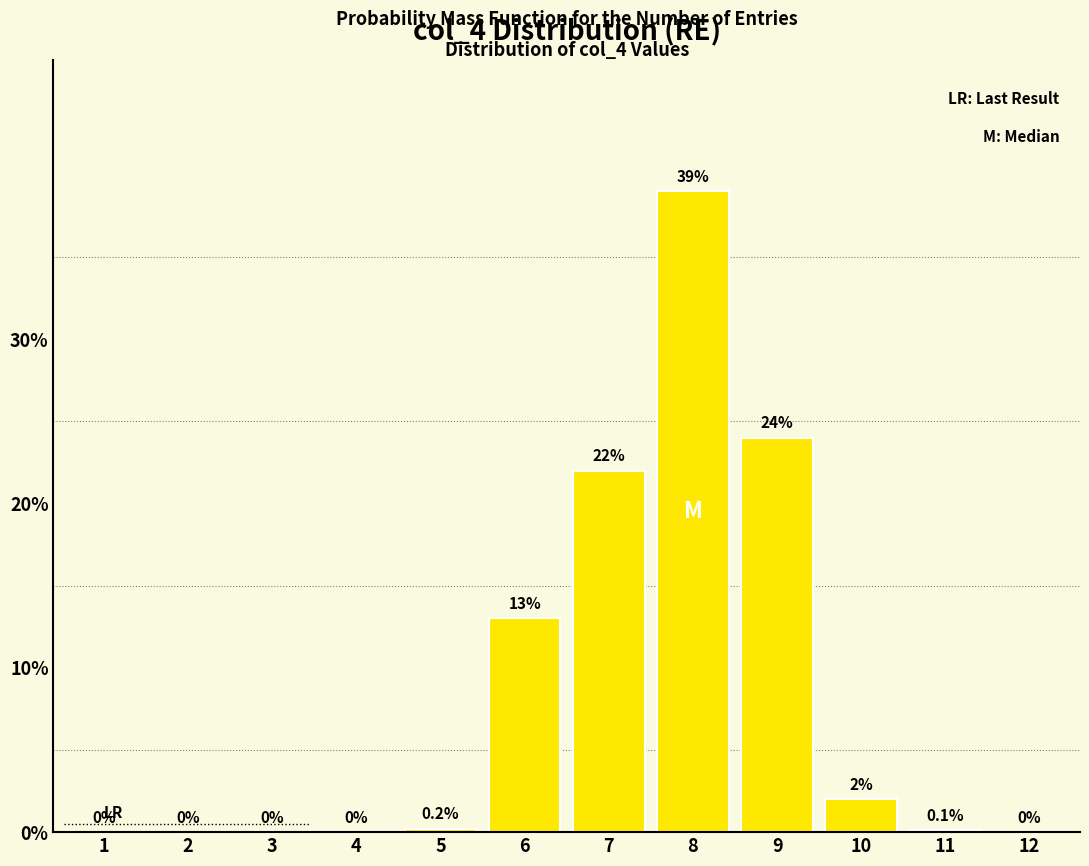

Reading left to right, extract all data points from this chart.

1=0.0	2=0.0	3=0.0	4=0.0	5=0.2	6=13.0	7=22.0	8=39.0	9=24.0	10=2.0	11=0.1	12=0.0